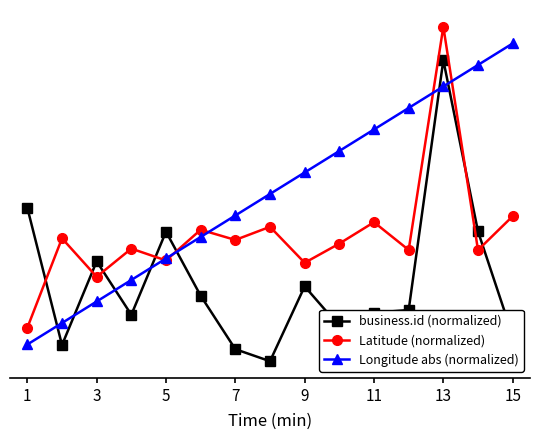

Which series ends up on top after the final intersection of business.id (normalized) and Longitude abs (normalized)?

Longitude abs (normalized)